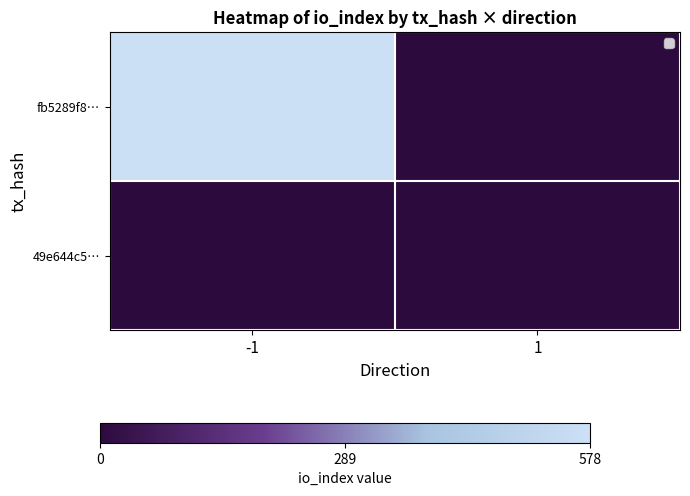

At which category is the sum across all series the highest?

-1